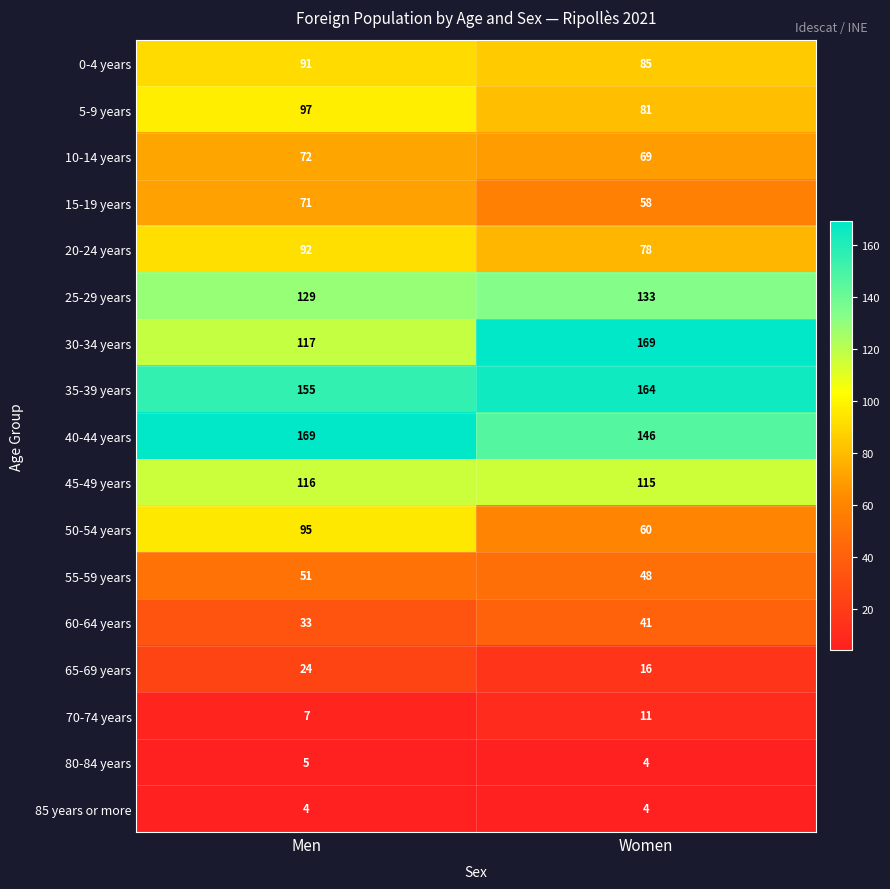

What is the maximum value shown in the chart?

169